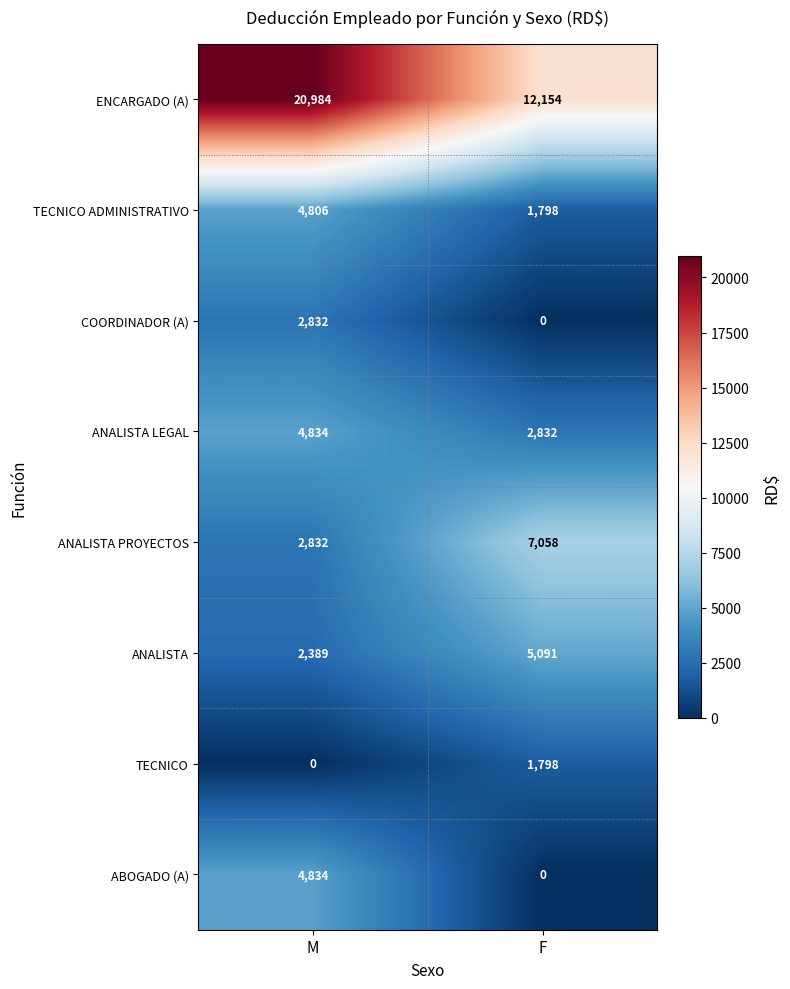

What is the greatest value displayed?

20984